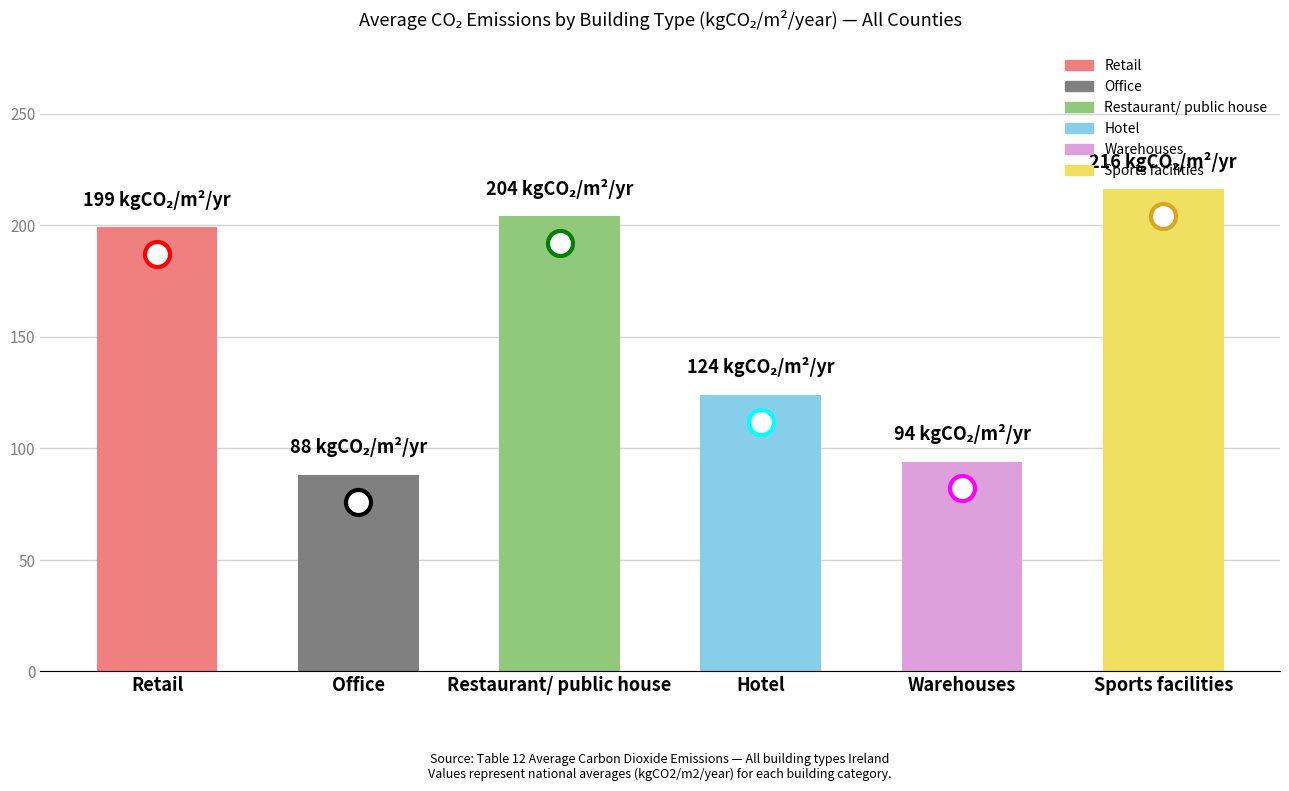

What is the difference between the maximum and minimum values?

128